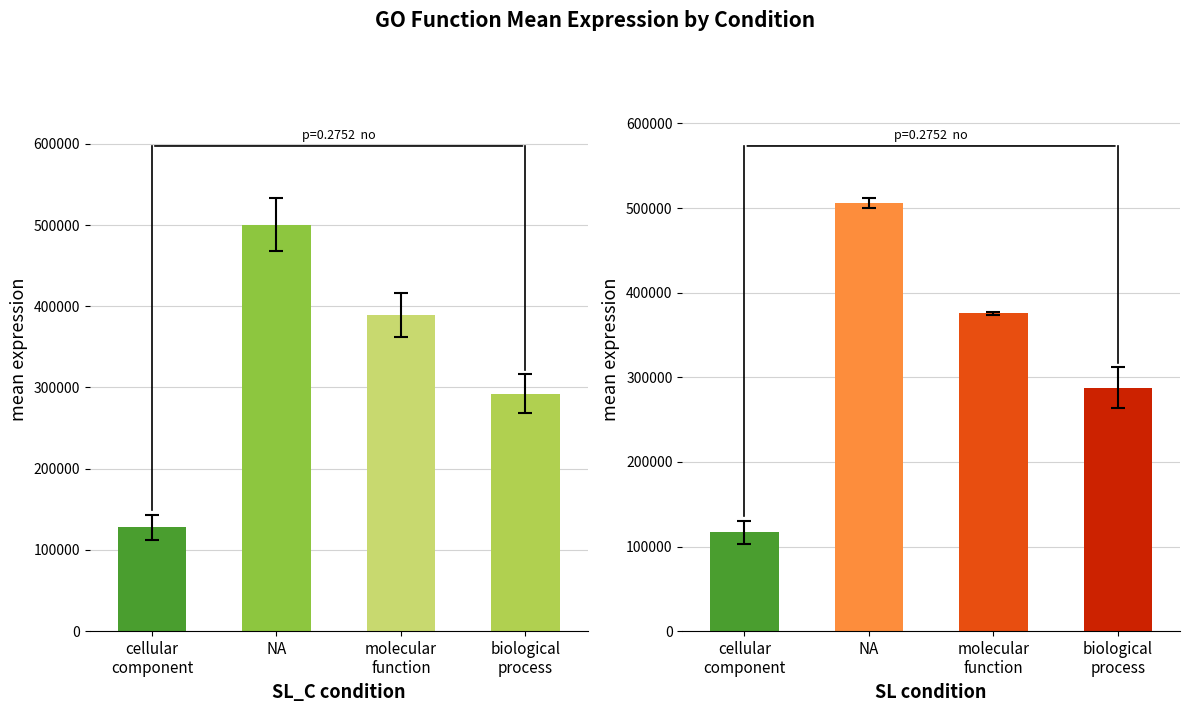

What is the difference between the SL_C_2 values at NA and biological_process?

218481.6